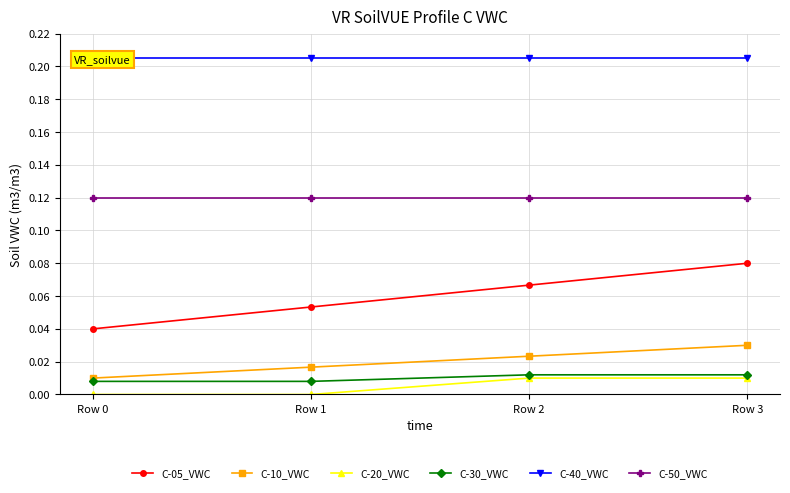

What are all the series names shown in the legend?

C-05_VWC, C-10_VWC, C-20_VWC, C-30_VWC, C-40_VWC, C-50_VWC